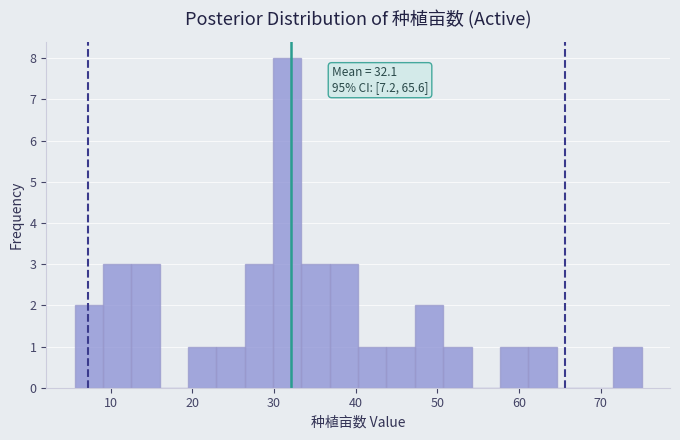

Around what value on the x-axis is the tallest bar? Give the approximate position of its centre, as read against the axis.

32